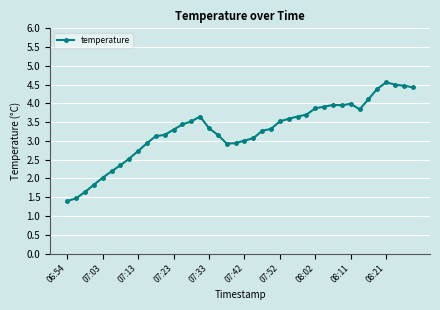

How many data points does each series have?

40